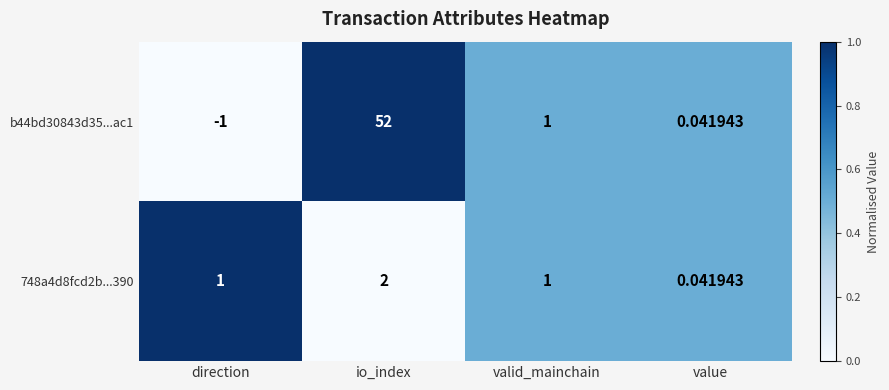

Where is b44bd30843d35...ac1 nearest to the value 25?

valid_mainchain